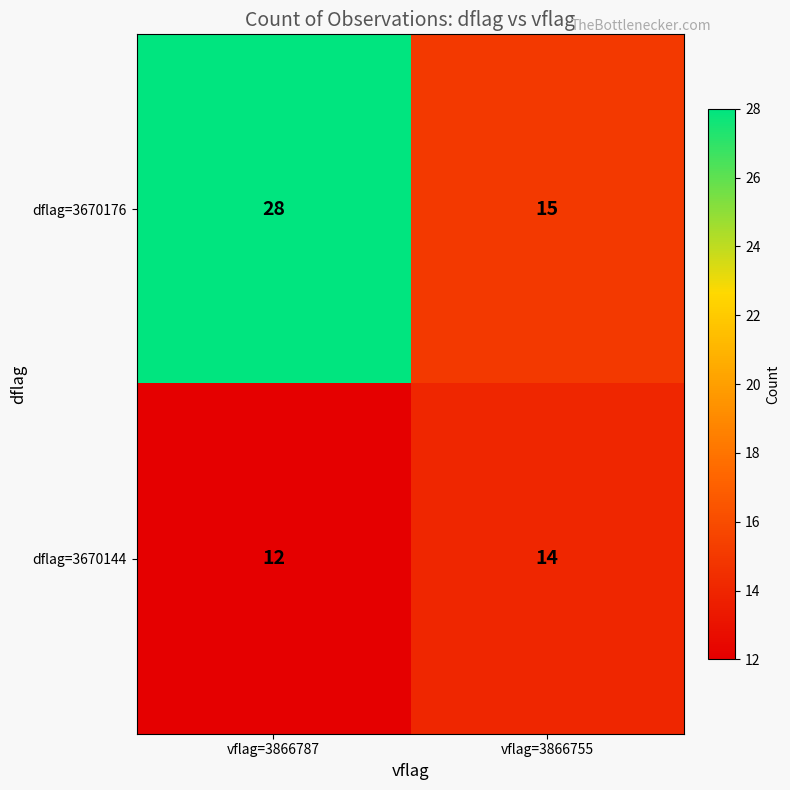

What is the spread (max minus min) of values at vflag=3866755?

1